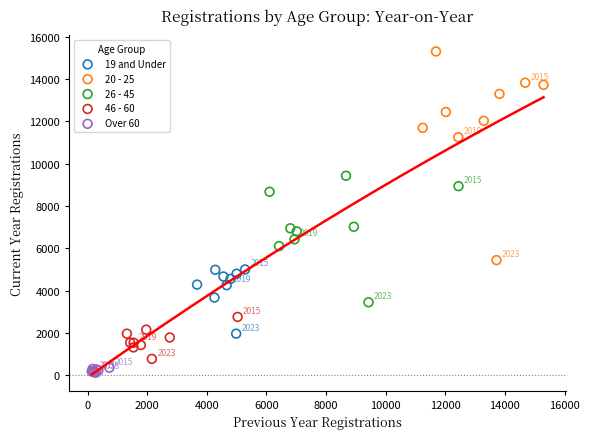

What are all the series names shown in the legend?

19 and Under, 20 - 25, 26 - 45, 46 - 60, Over 60